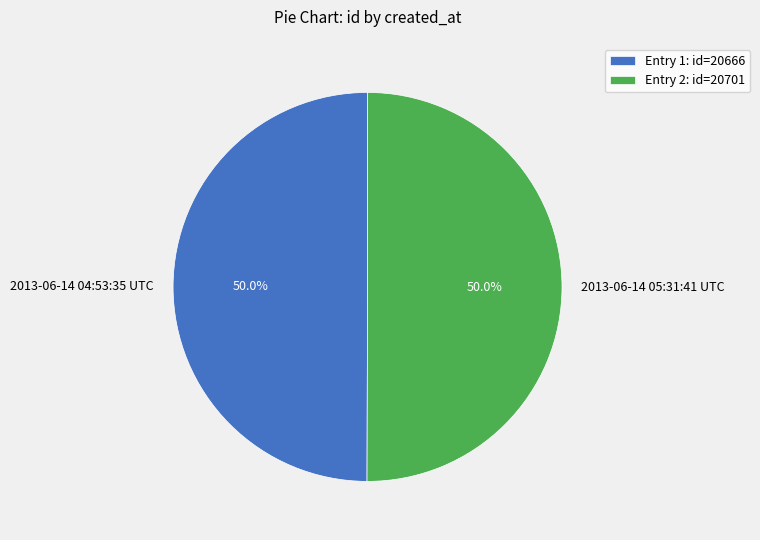

How many slices are in this pie chart?

2